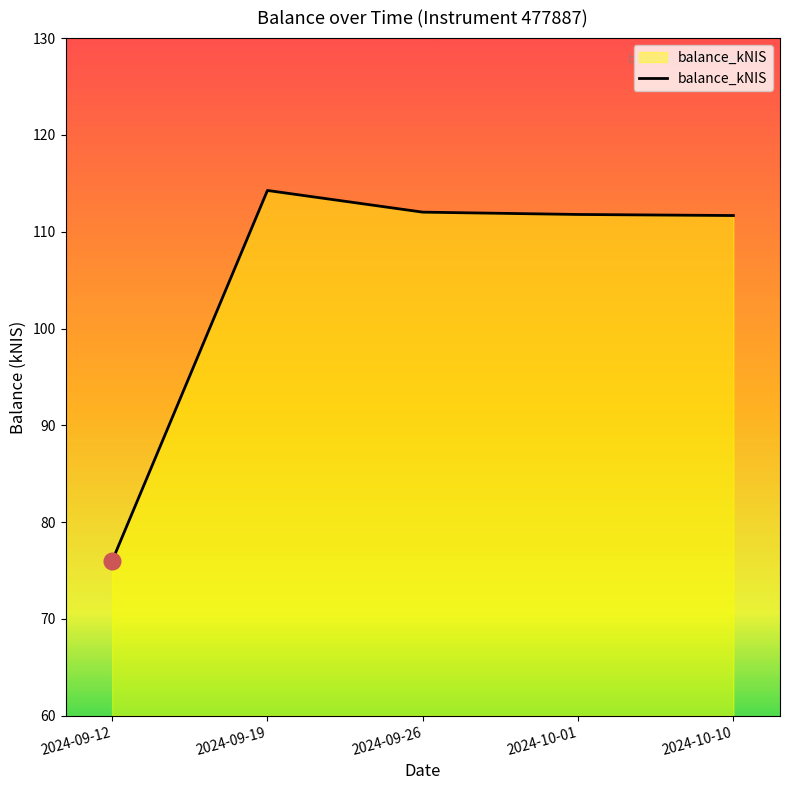

What is the difference between the maximum and minimum values?

38.3